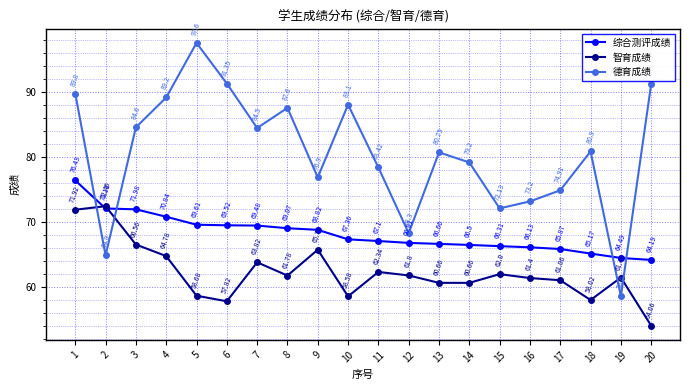

What is the sum of all 智育成绩 values?

1245.6